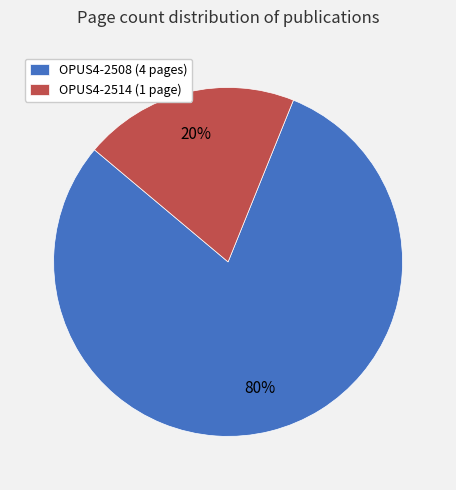

Does any single category account for the majority?

Yes